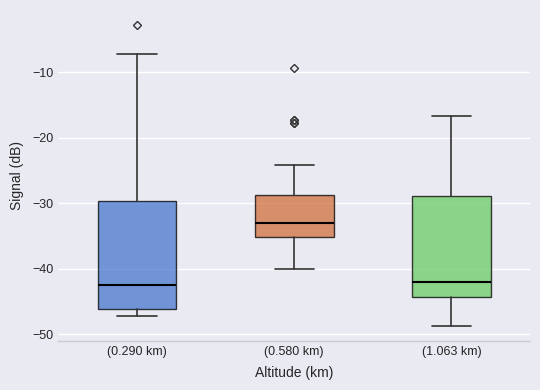

Reading left to right, read every box against the y-axis: the position of its median line, the range the box covers, and the ends of its whiskers. The values are not printed on the chart, so give them approximately, as read against the axis.

(0.290 km): median -42, box -46 to -30, whiskers -47 to -7
(0.580 km): median -33, box -35 to -29, whiskers -40 to -24
(1.063 km): median -42, box -44 to -29, whiskers -49 to -17